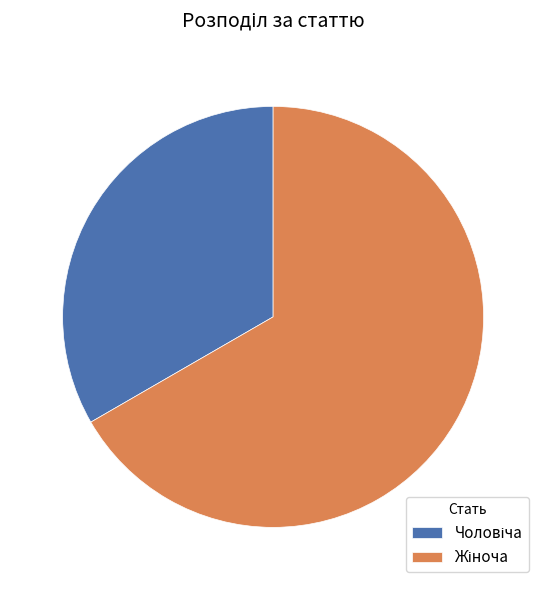

Does any single category account for the majority?

Yes